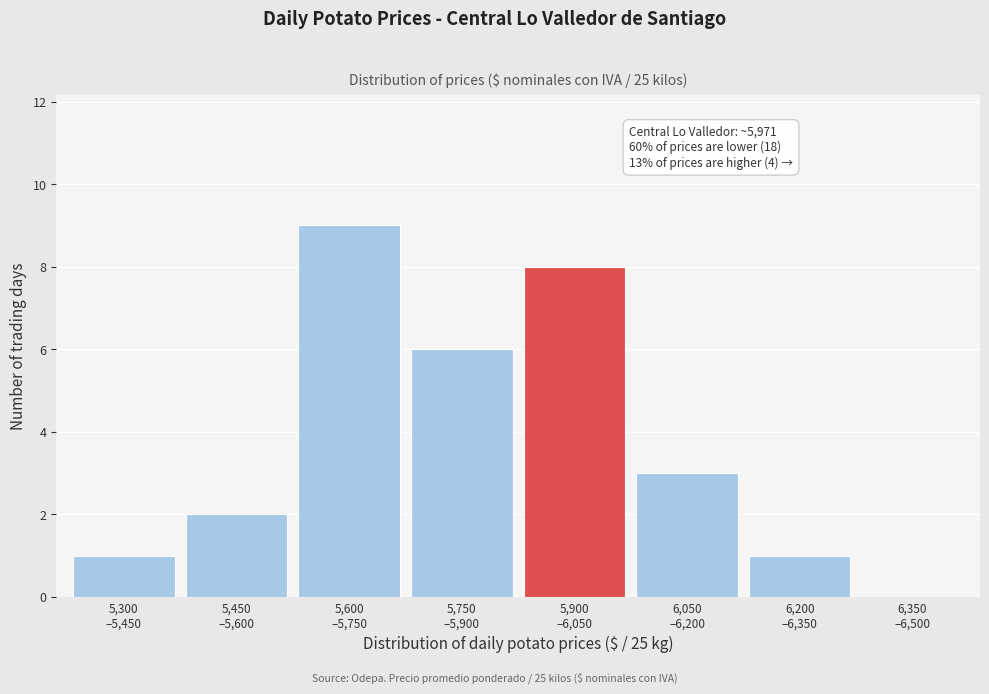

What is the maximum value shown in the chart?

9